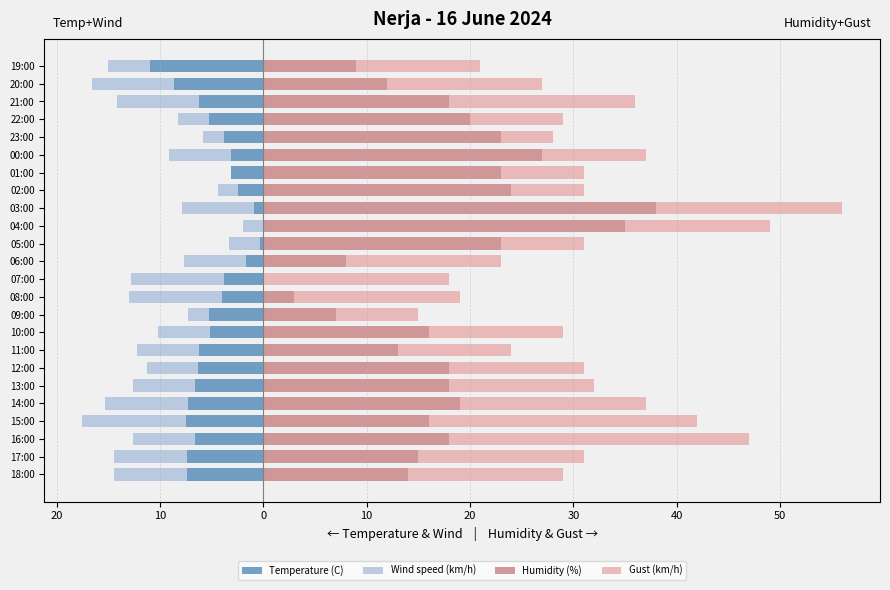

What is the difference between the maximum and minimum values in the Gust (km/h) series?

24.0